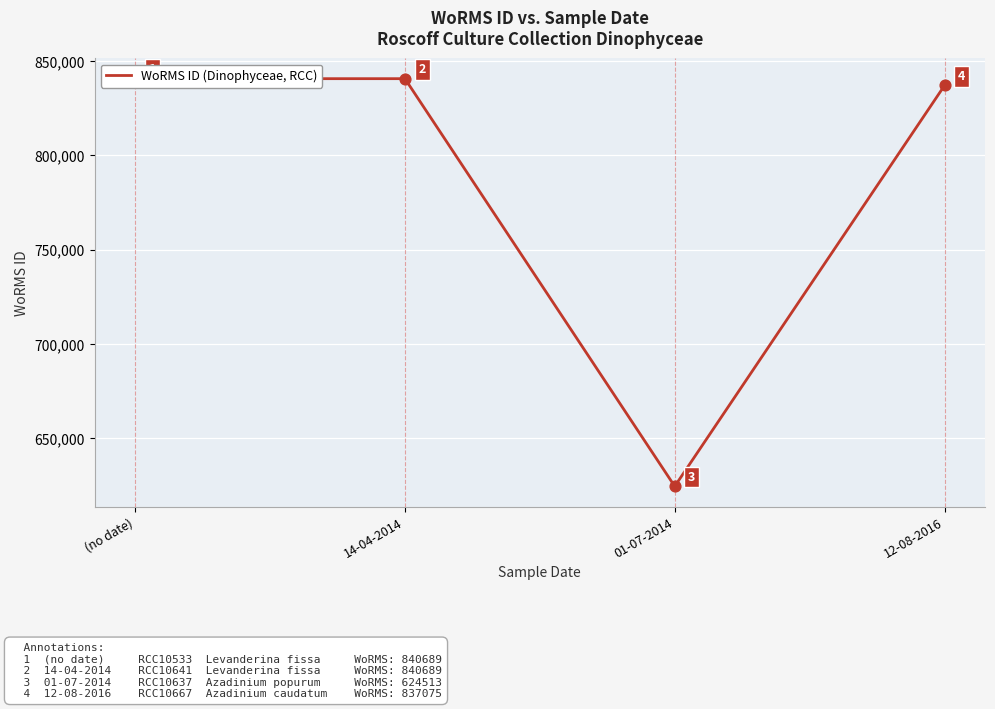

What is the change in value from (no date) to 12-08-2016?

-3614